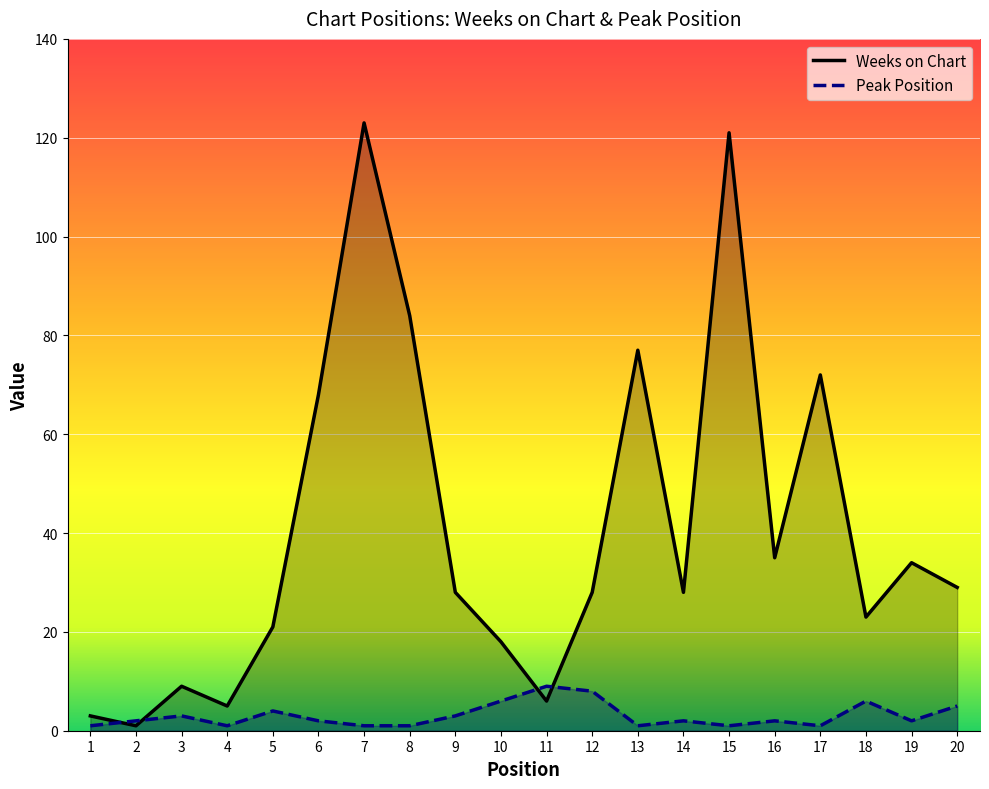

Does the chart display data point markers on the line(s)?

No